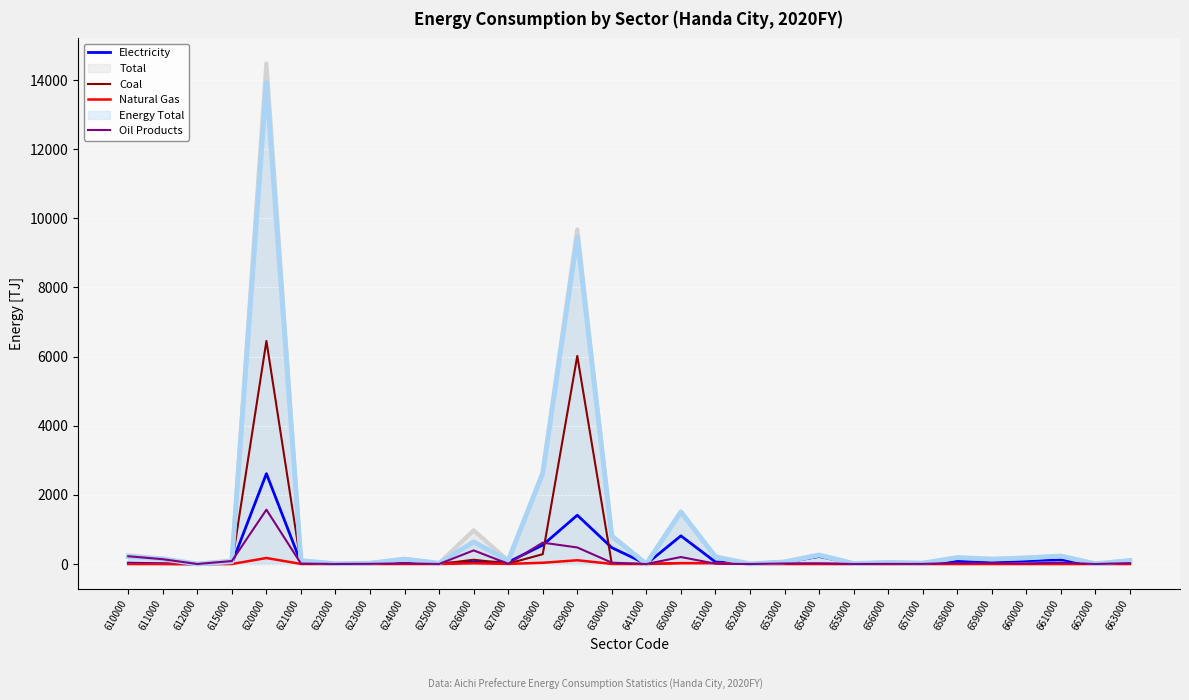

Which category has the highest value in the Coal series?

620000